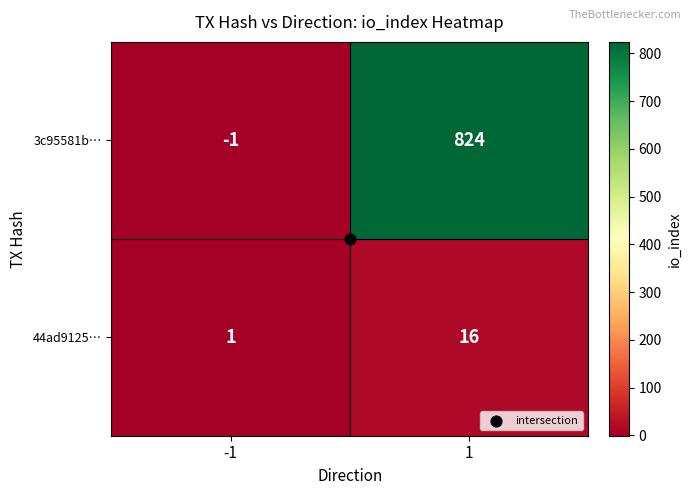

How many data points does each series have?

2